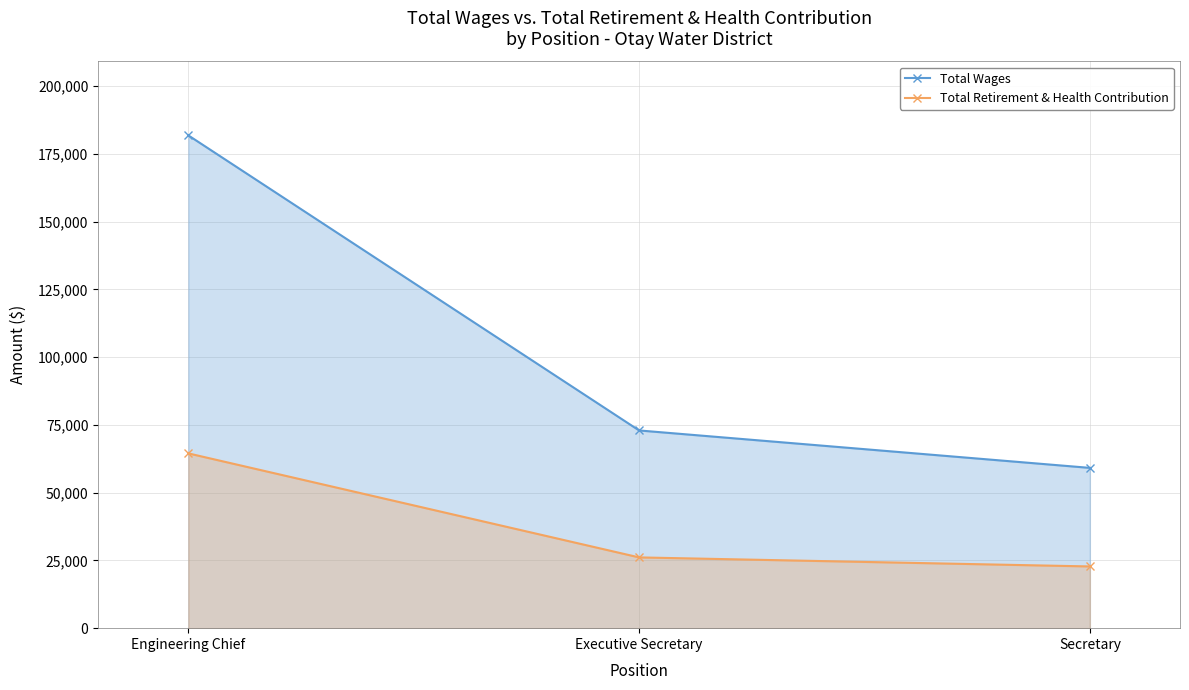

How many lines are shown in the chart?

2